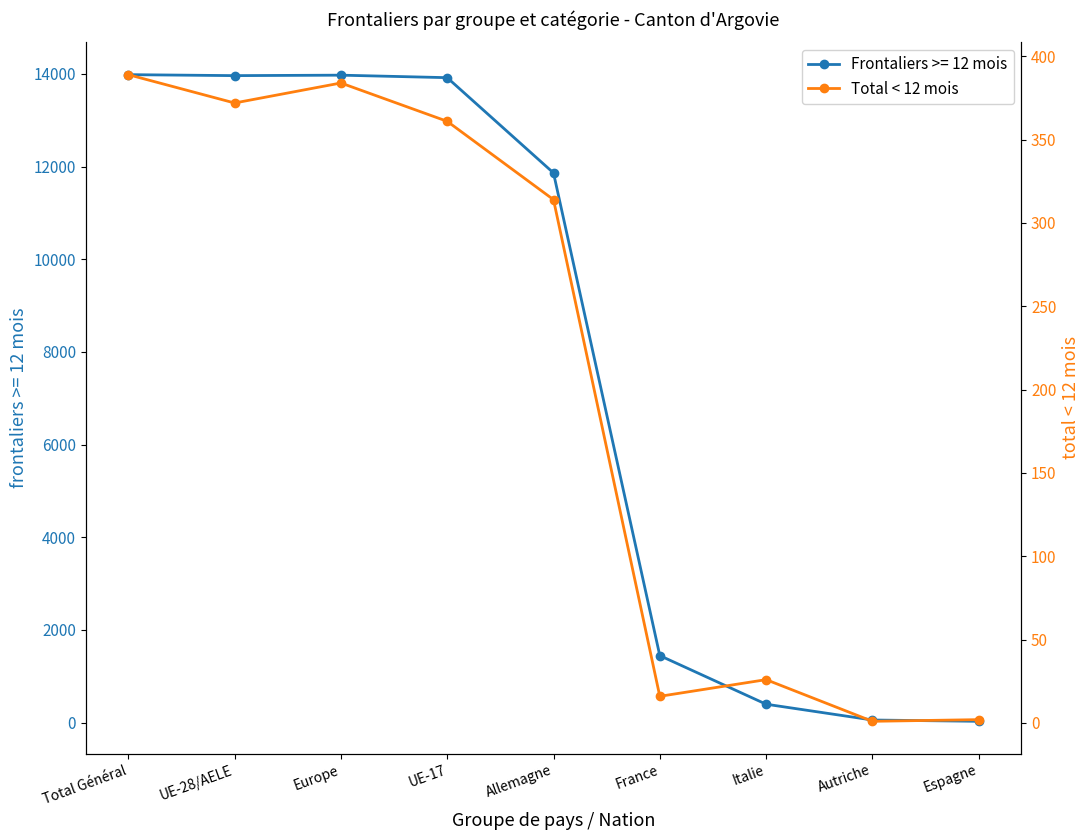

Reading left to right, extract all data points from this chart.

Total Général=389	UE-28/AELE=372	Europe=384	UE-17=361	Allemagne=314	France=16	Italie=26	Autriche=1	Espagne=2